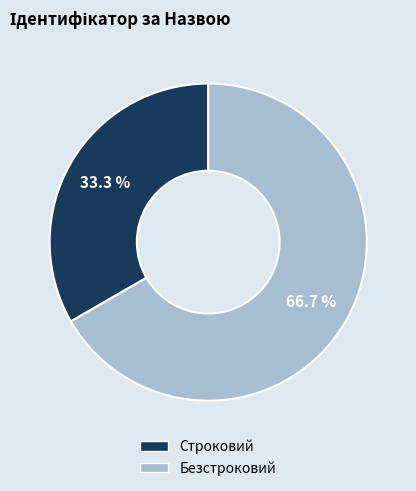

Count the number of slices in the pie.

2